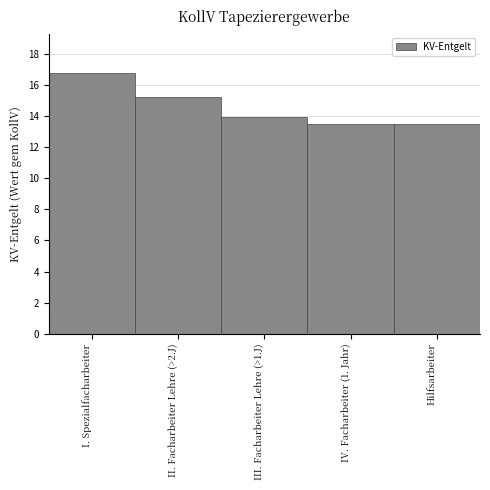

Which category has the highest value across all series?

I. Spezialfacharbeiter